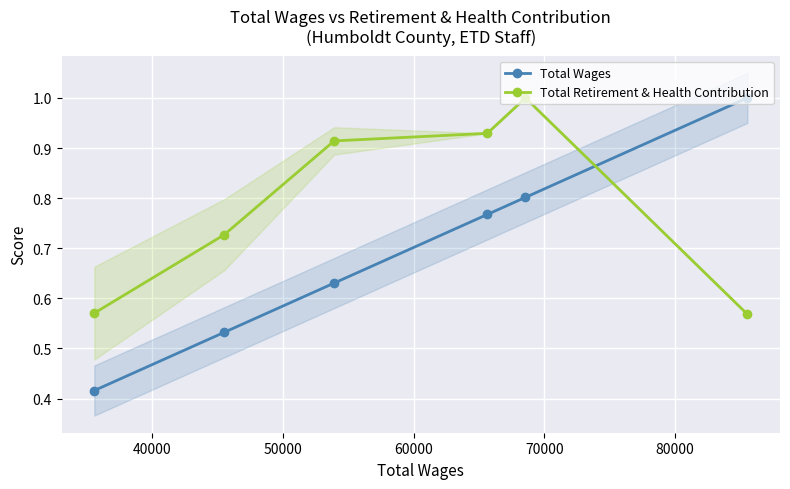

What is the value of the Total Retirement & Health Contribution point at the 6th from the left?

0.6